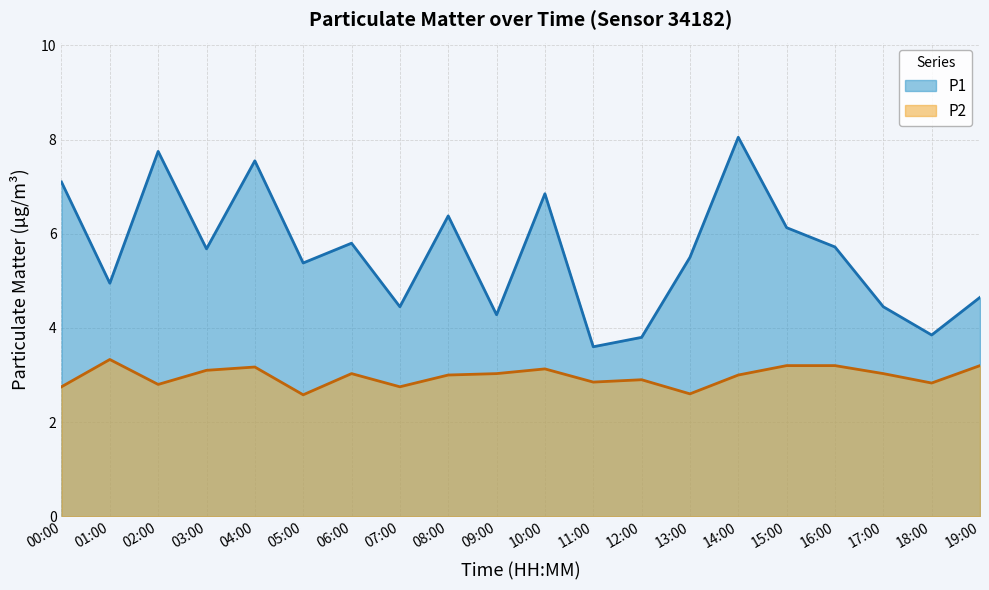

Which series has the widest spread of values?

P1